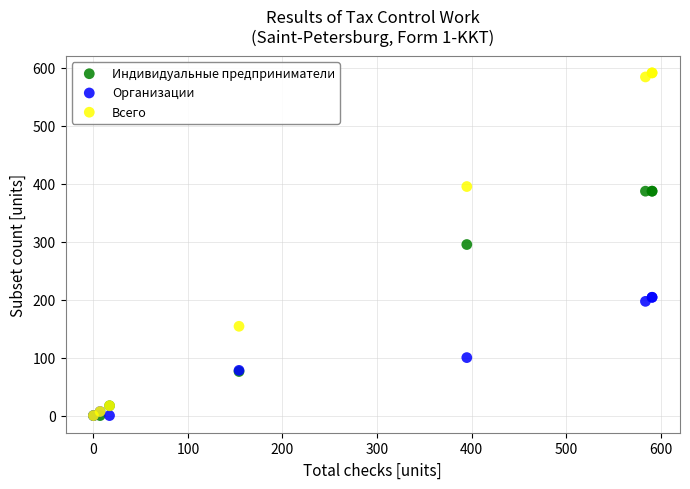

Which series has the widest spread of Y values?

Всего